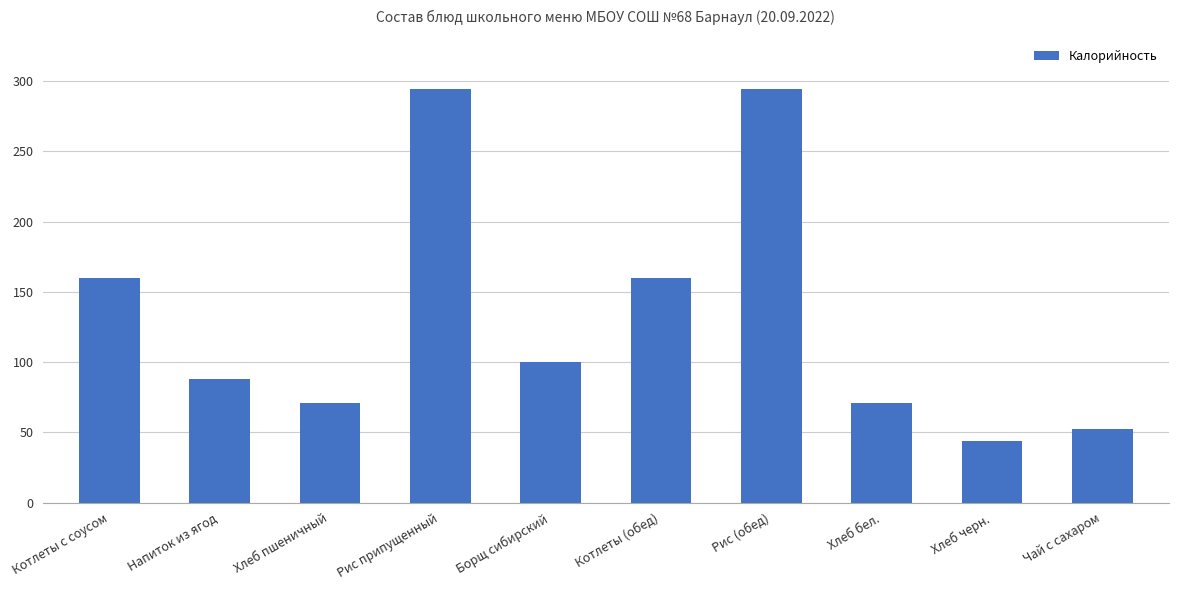

What is the difference between the values at Хлеб черн. and Чай с сахаром?

8